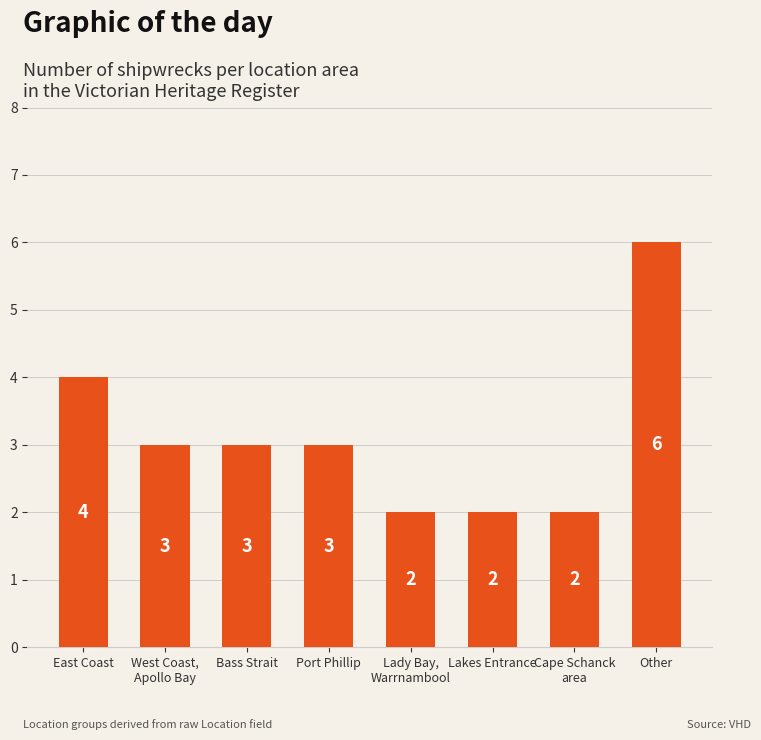

What is the value of the 6th bar from the left?

2